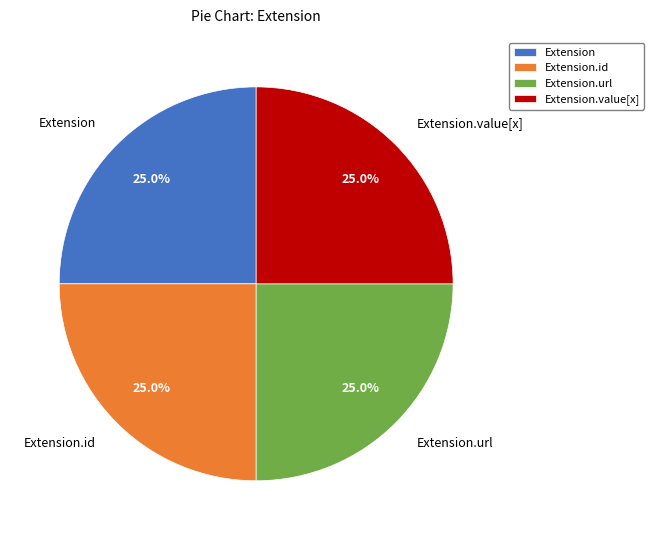

Count the number of slices in the pie.

4